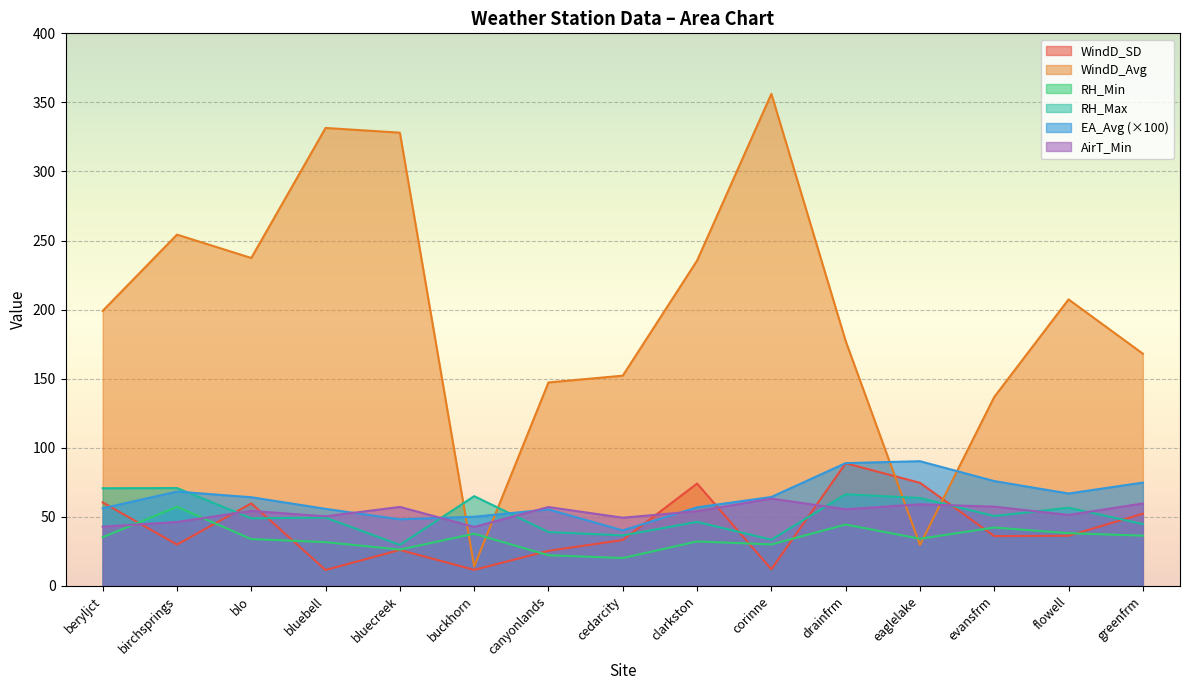

Rank the categories by RH_Min value from lowest to highest.

cedarcity, canyonlands, bluecreek, corinne, bluebell, clarkston, blo, eaglelake, beryljct, greenfrm, buckhorn, flowell, evansfrm, drainfrm, birchsprings